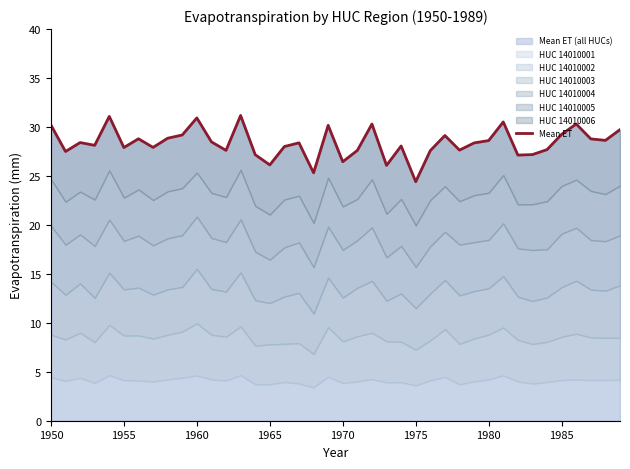

Does the chart display data point markers on the line(s)?

No